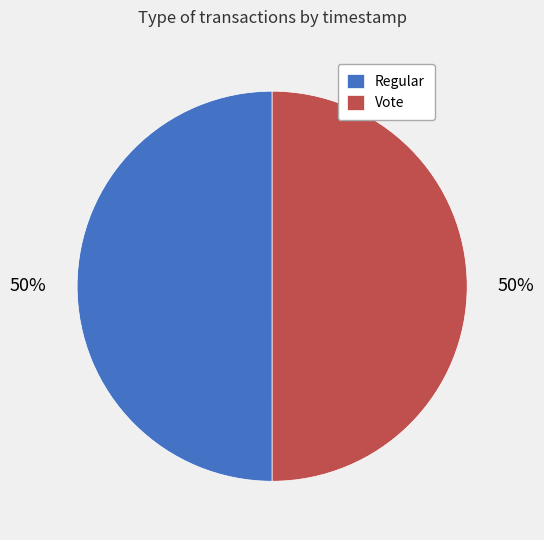

What percentage is the Vote slice, to the nearest percent?

50%